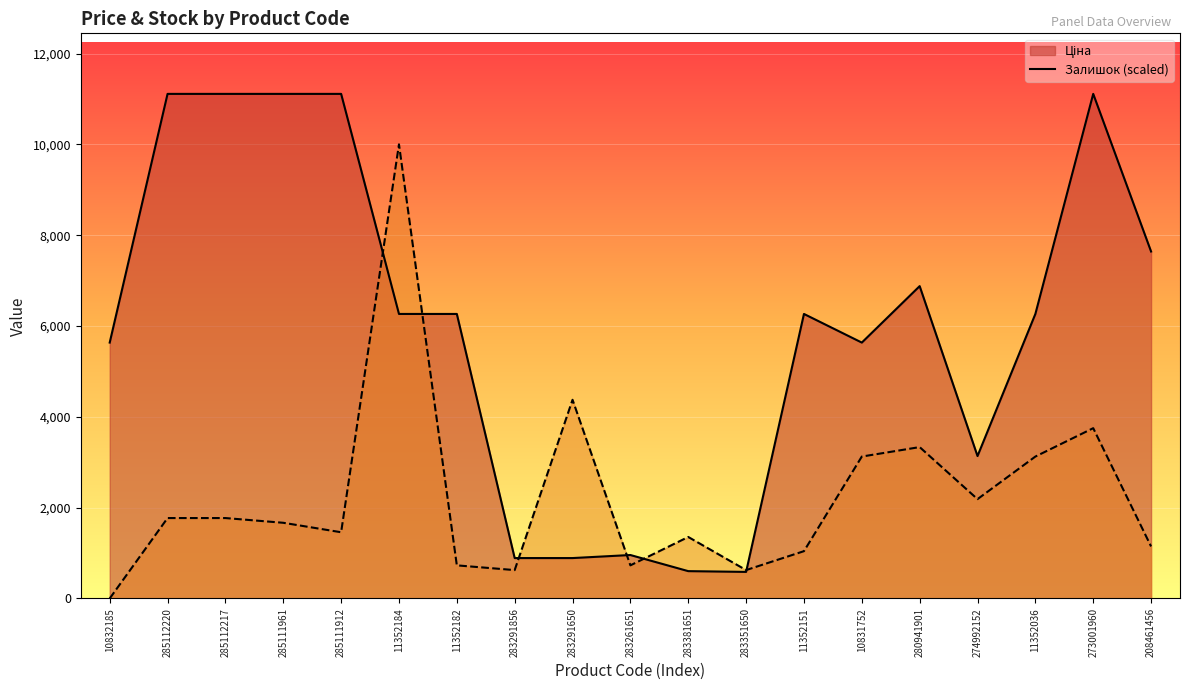

True or false: Ціна has more than 2 points higher than both neighbors.

True